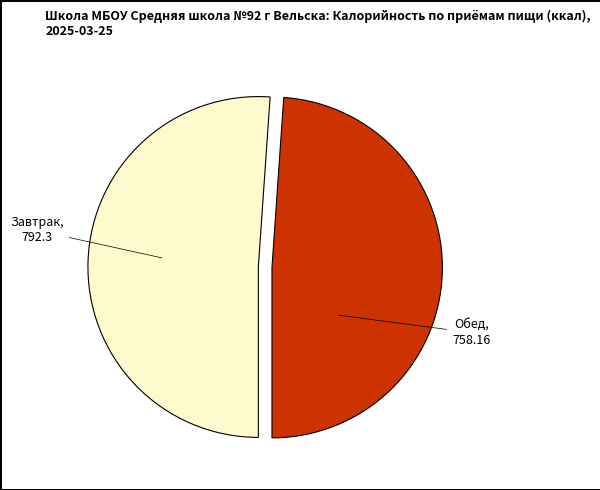

Is there any slice that represents more than half of the pie?

Yes